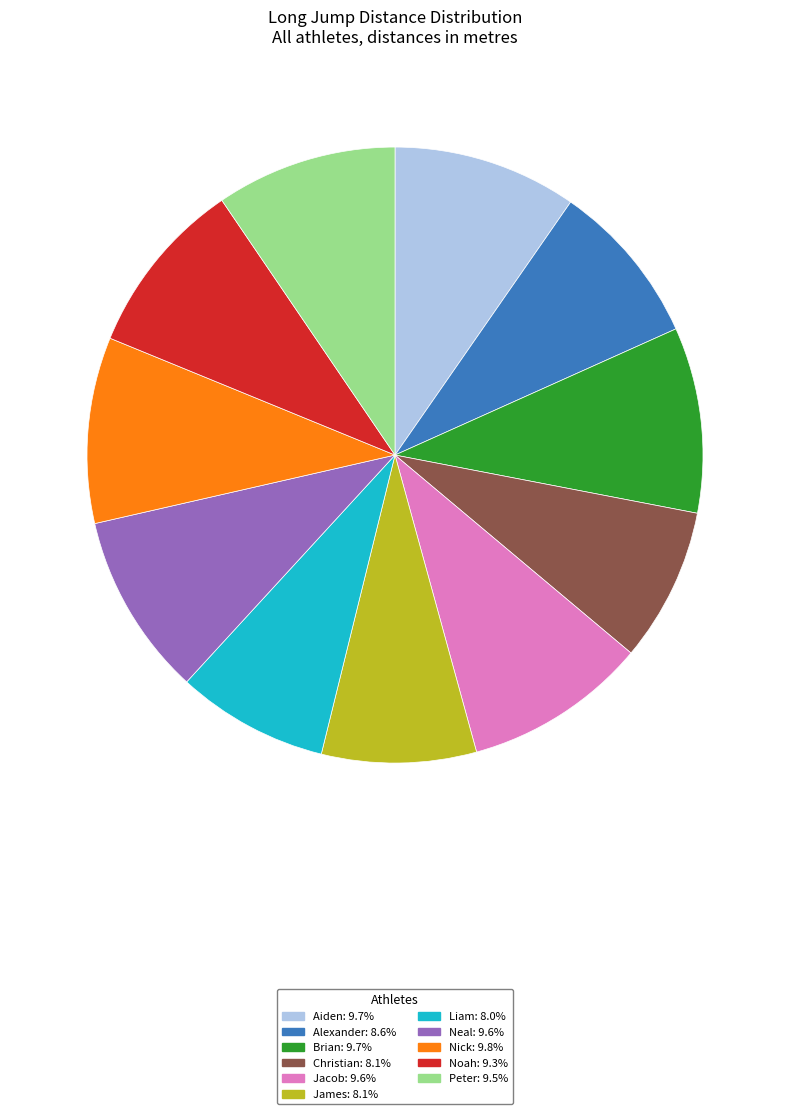

How many slices are in this pie chart?

11